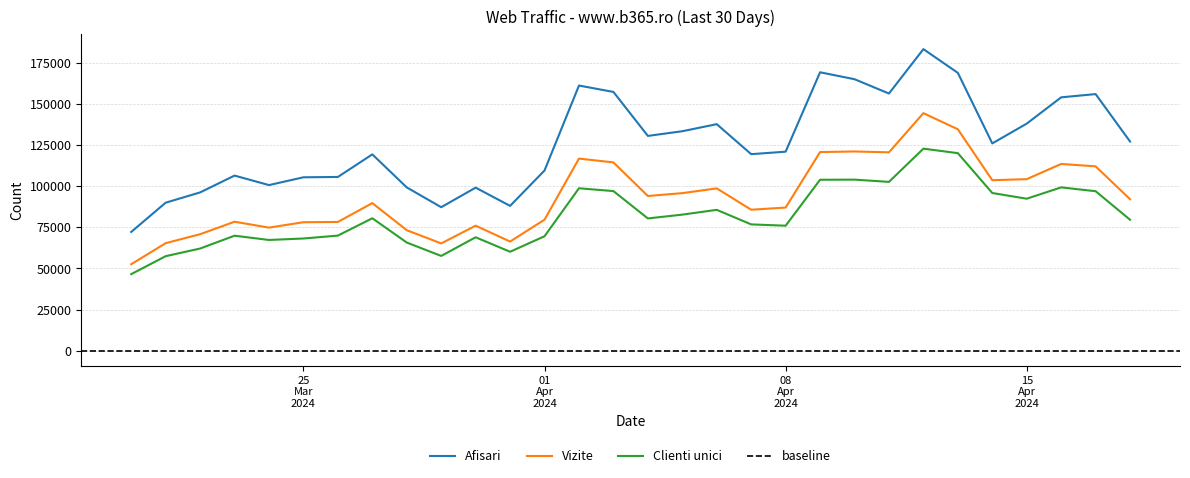

What is the difference between the second highest and second lowest values in the Clienti unici series?

62561